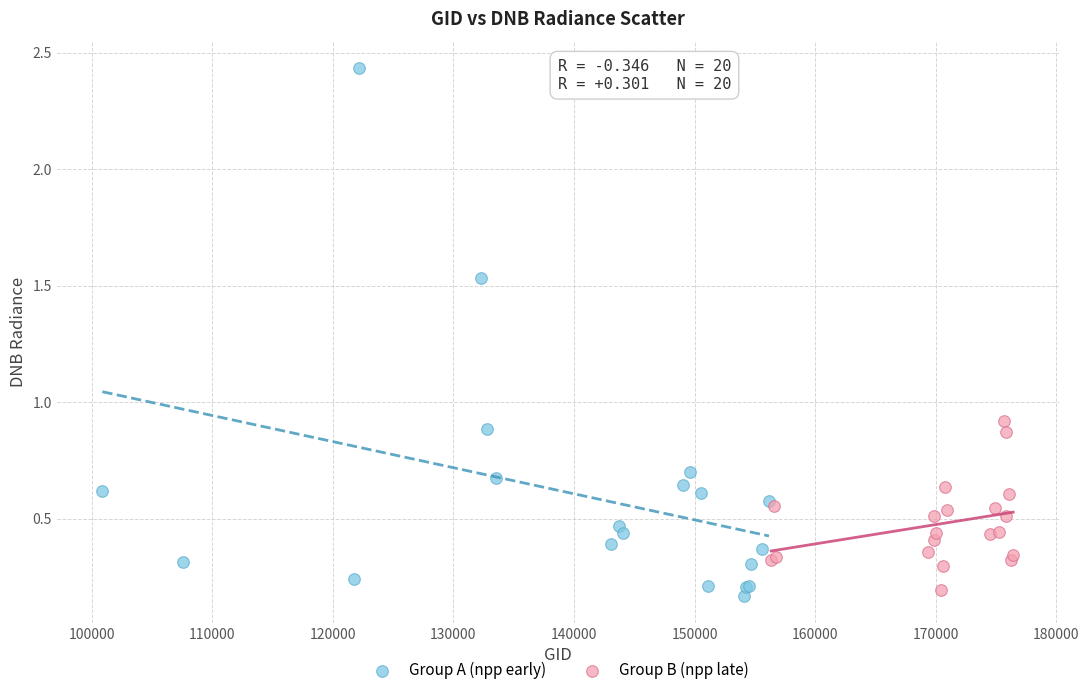

Which series has the widest spread of Y values?

Group A (npp early)